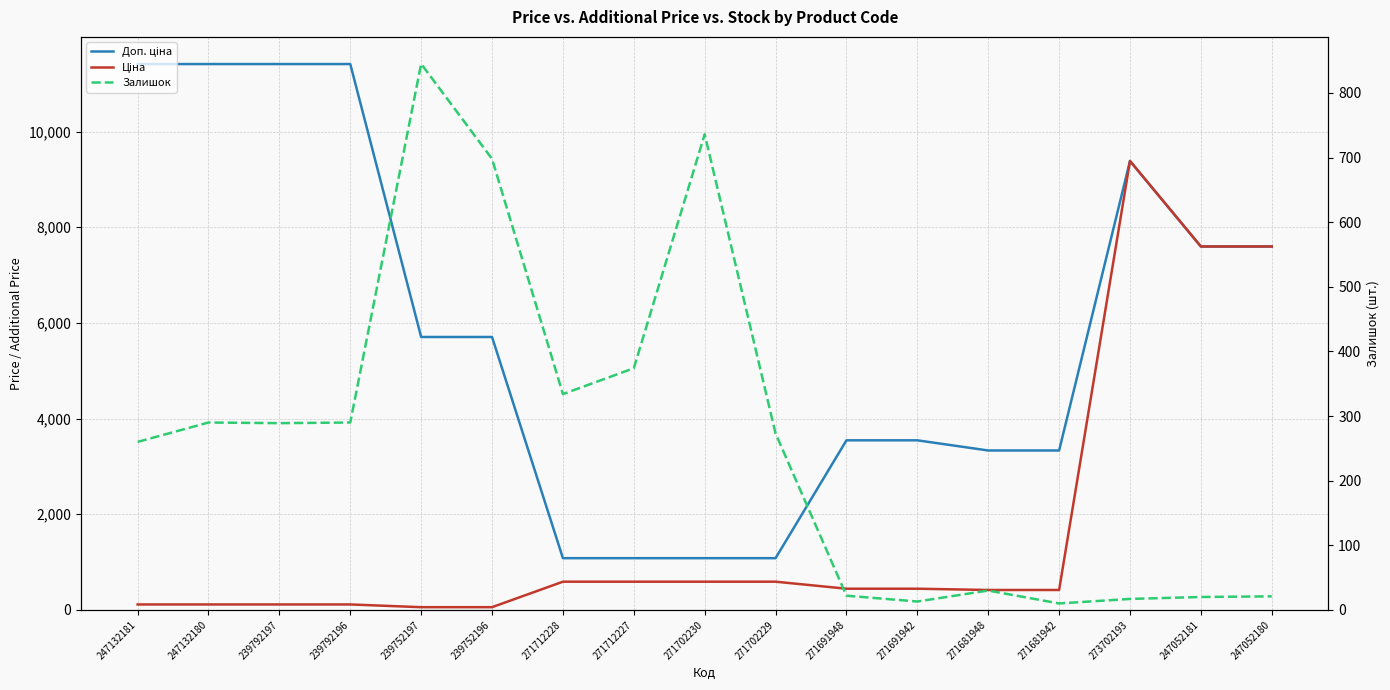

Is it true that Ціна equals 15338.8 at 273702193?

False